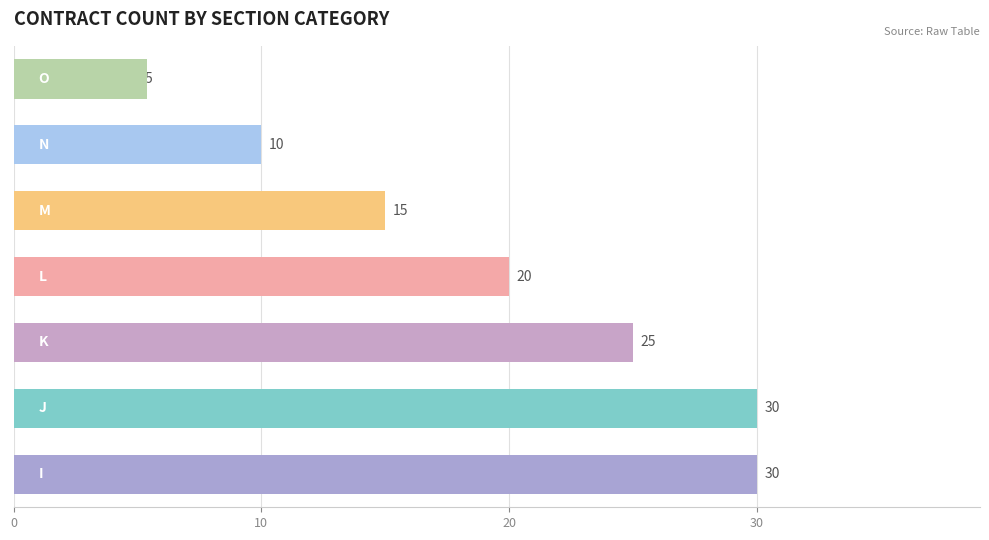

Which label corresponds to the largest value in the chart?

I